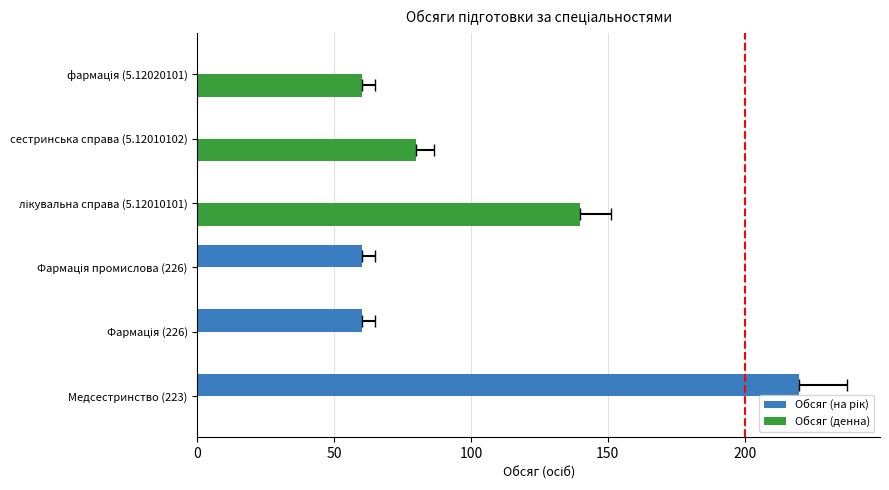

Does the chart contain stacked bars?

No